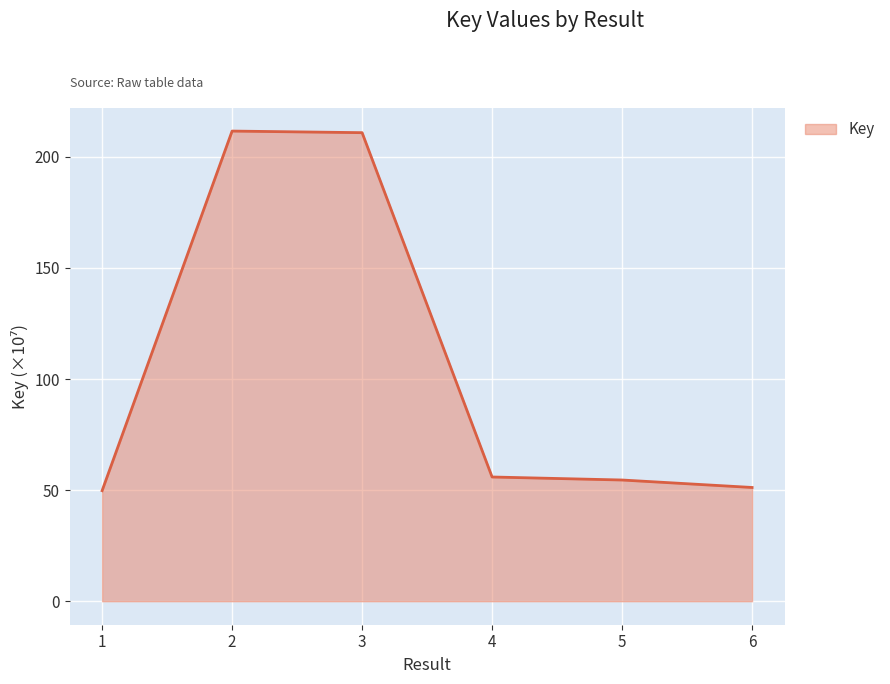

What is the change in value from 3 to 4?

-155.0